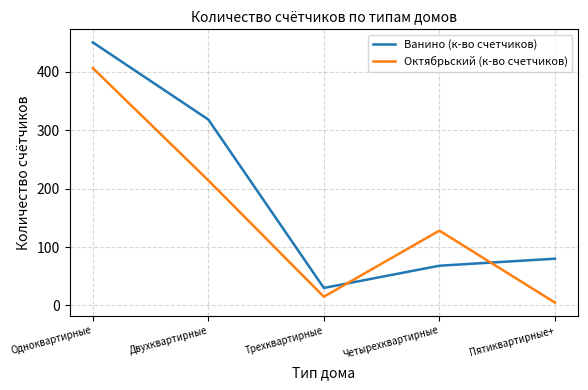

What are all the series names shown in the legend?

Ванино (к-во счетчиков), Октябрьский (к-во счетчиков)